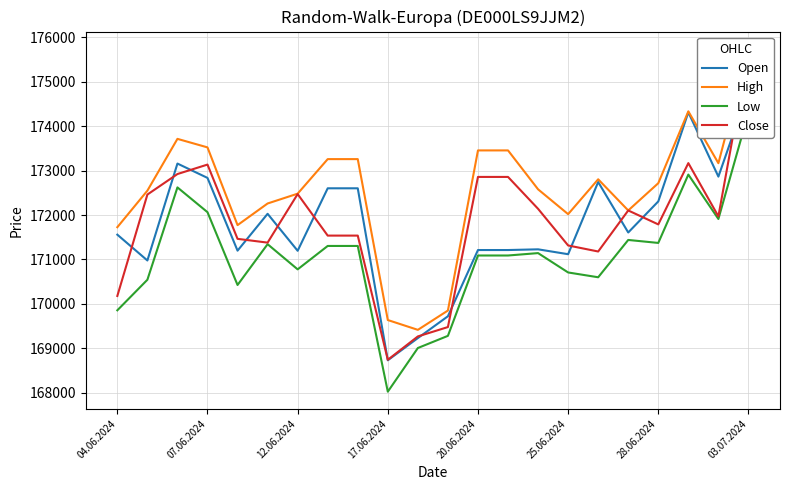

True or false: High and Low cross at least once.

False